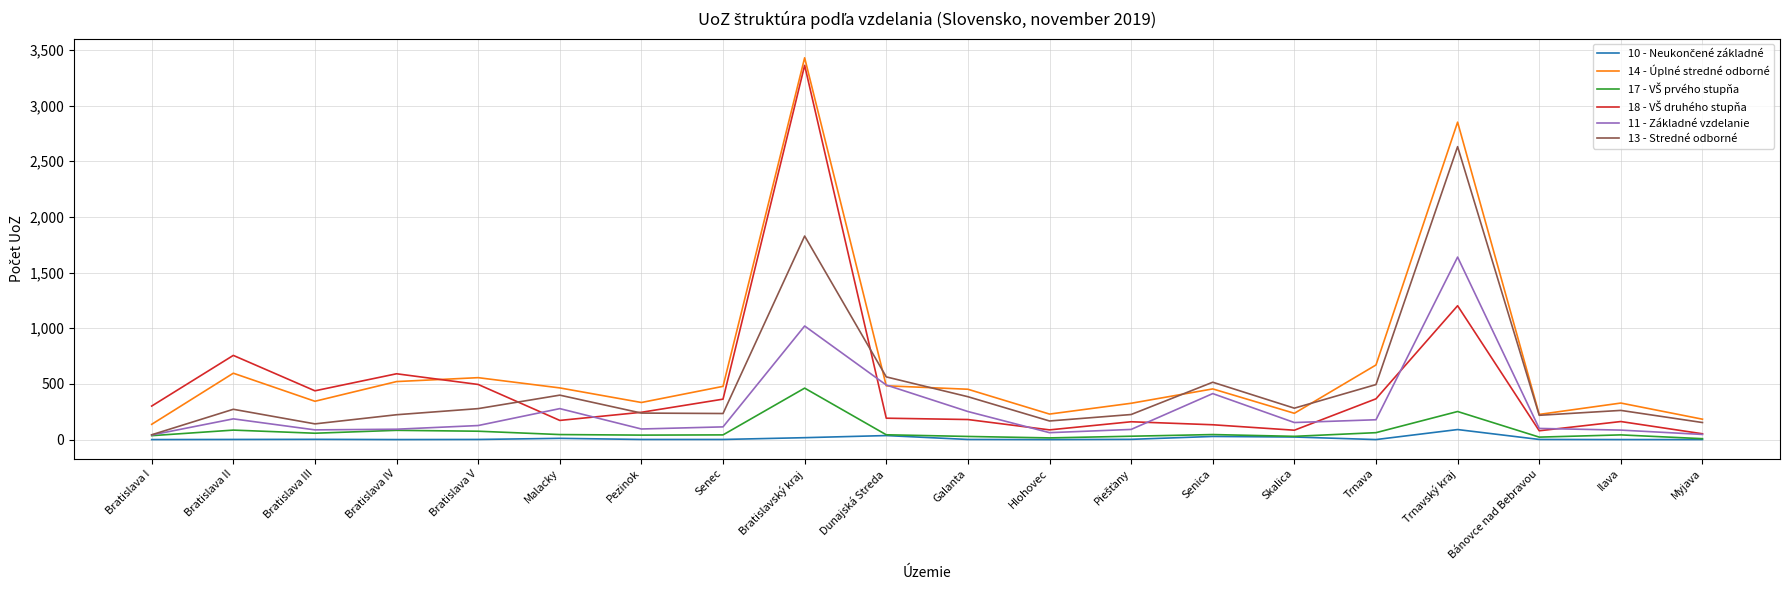

How many categories are shown in the chart?

20